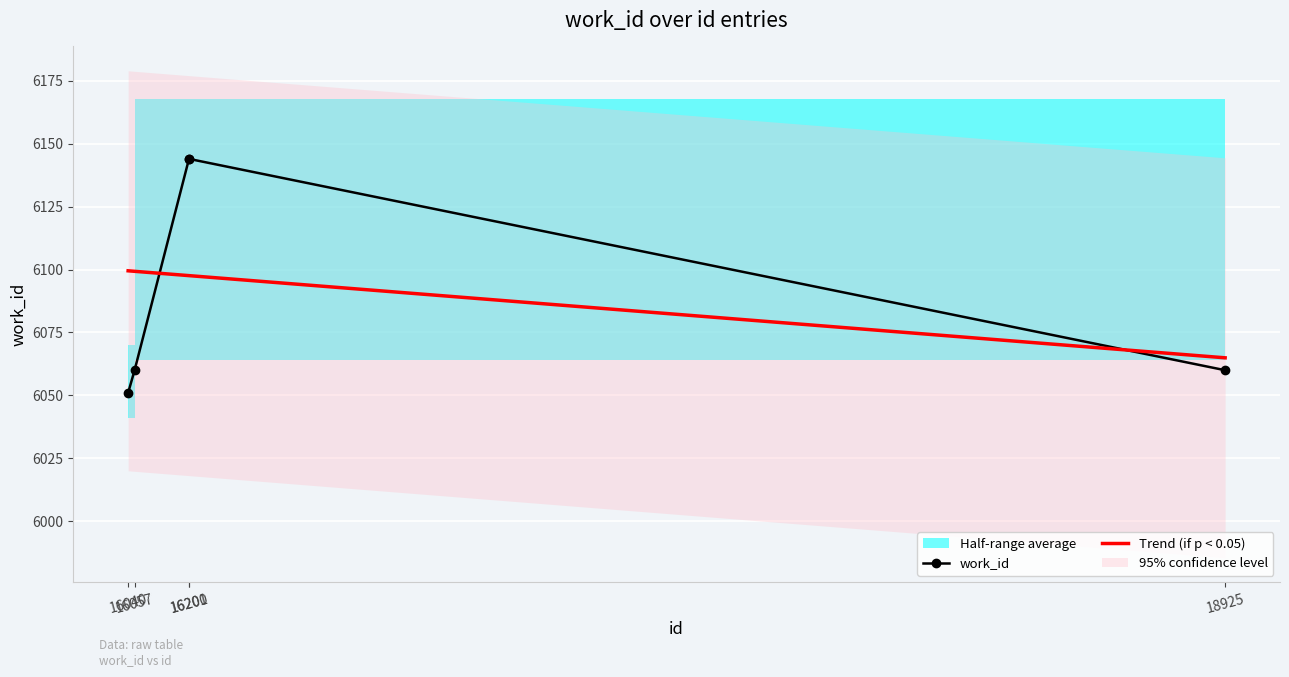

What is the maximum value for work_id?

6144.0